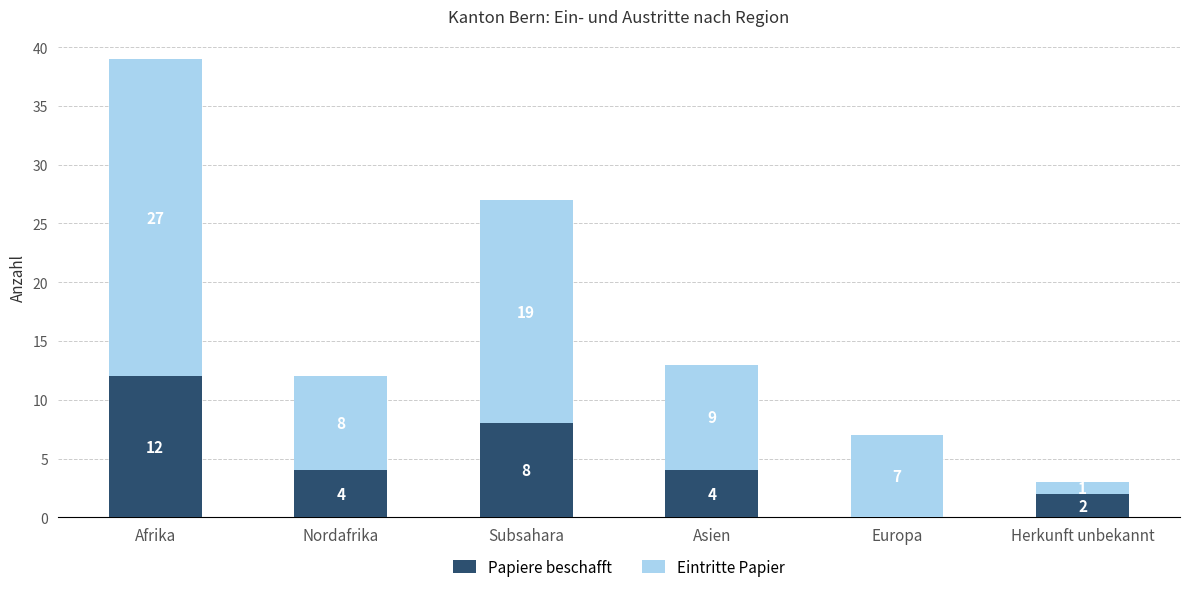

What is the sum of the Papiere beschafft values at Nordafrika and Europa?

4